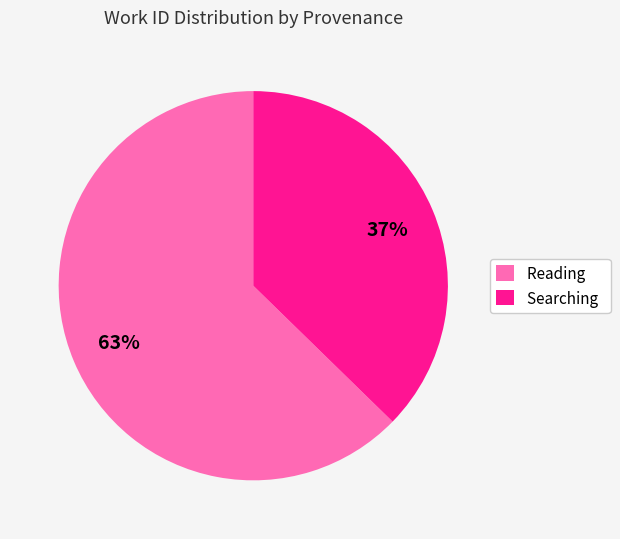

Approximately how many times larger is the value at Searching compared to Reading?

0.6